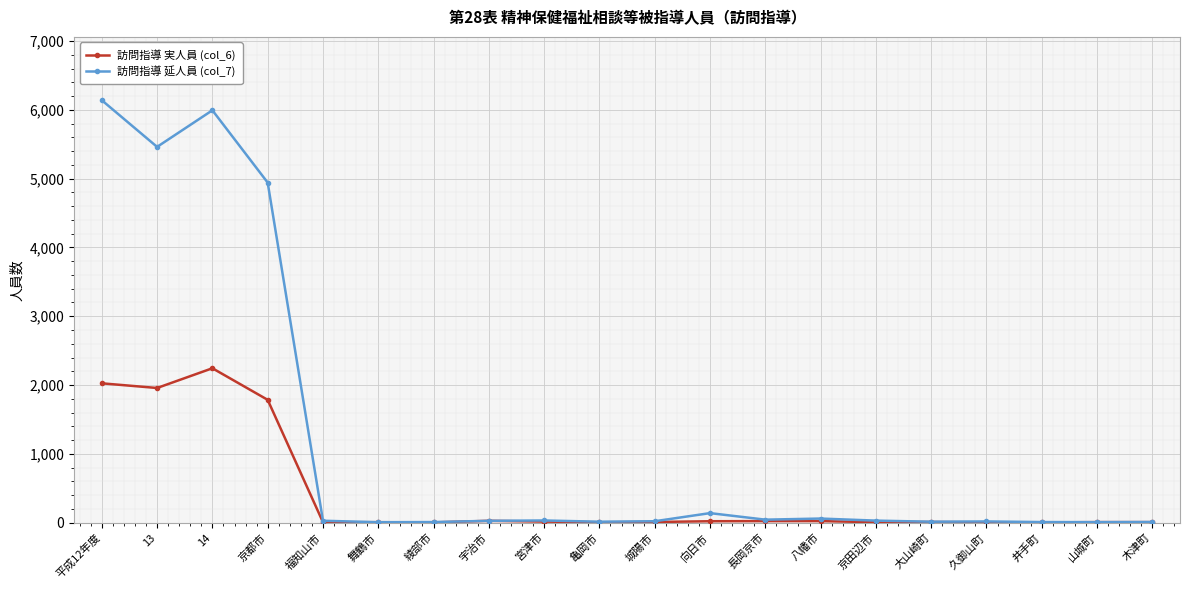

List the series in order of their peak value, lowest first.

訪問指導 実人員 (col_6), 訪問指導 延人員 (col_7)